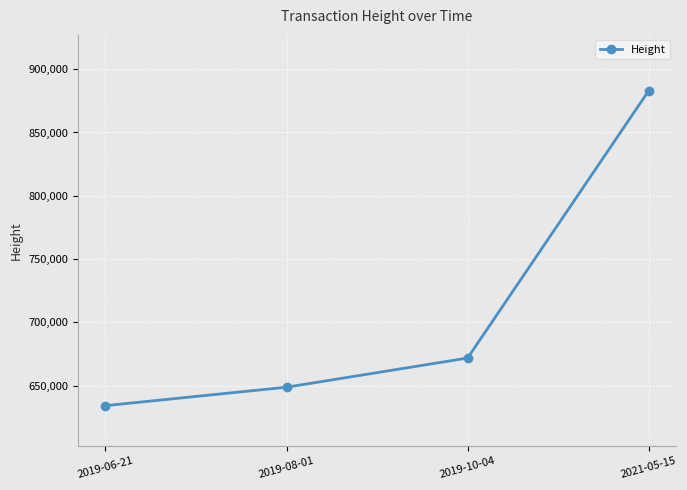

The value at 2019-08-01 is 648775. True or false?

True